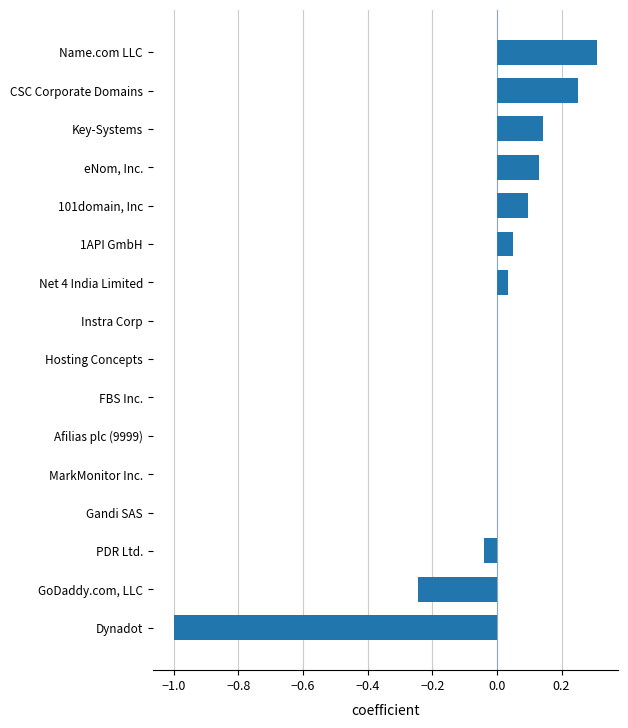

Read the value at Name.com LLC.

0.3